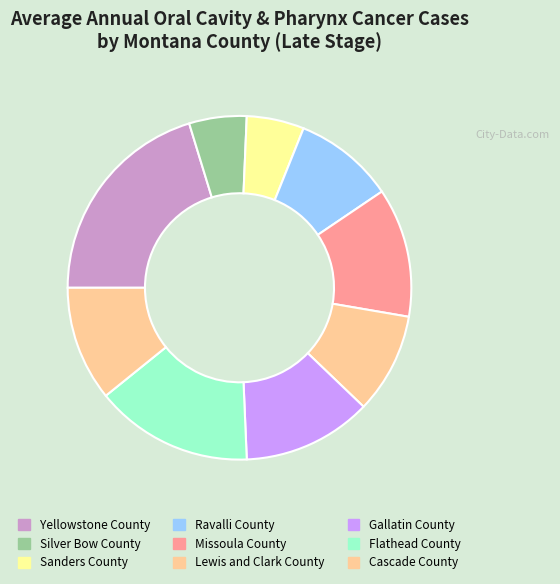

How many segments does this pie chart have?

9